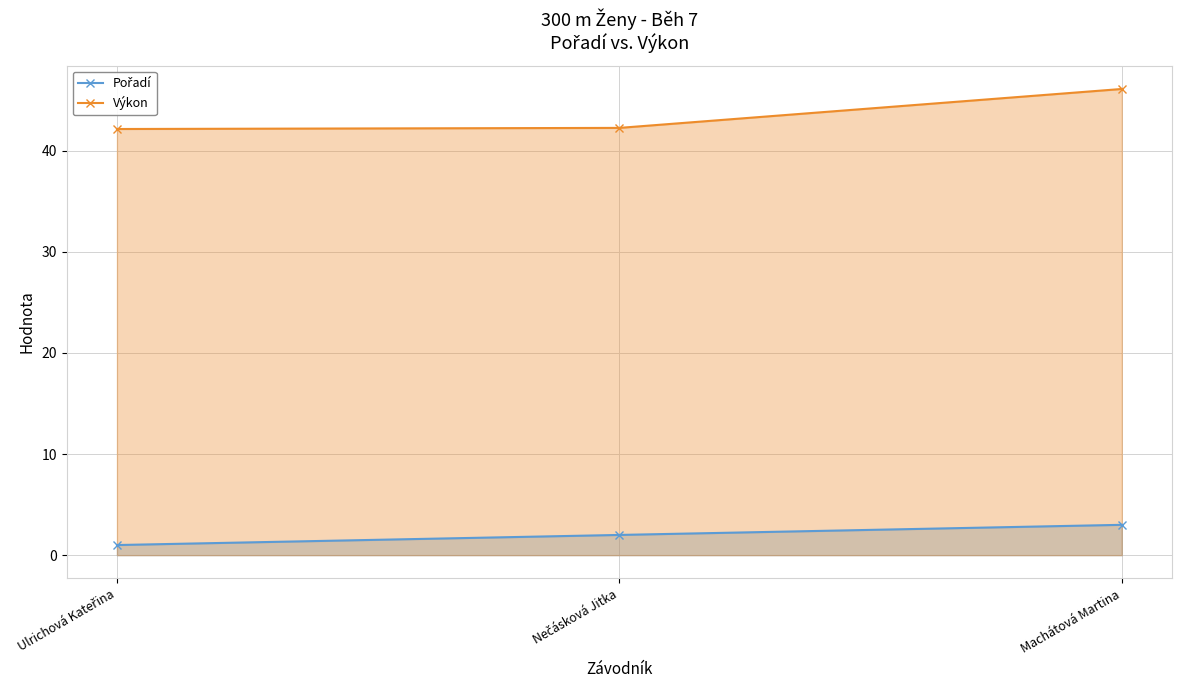

Is it true that Výkon equals 42.1 at Ulrichová Kateřina?

True